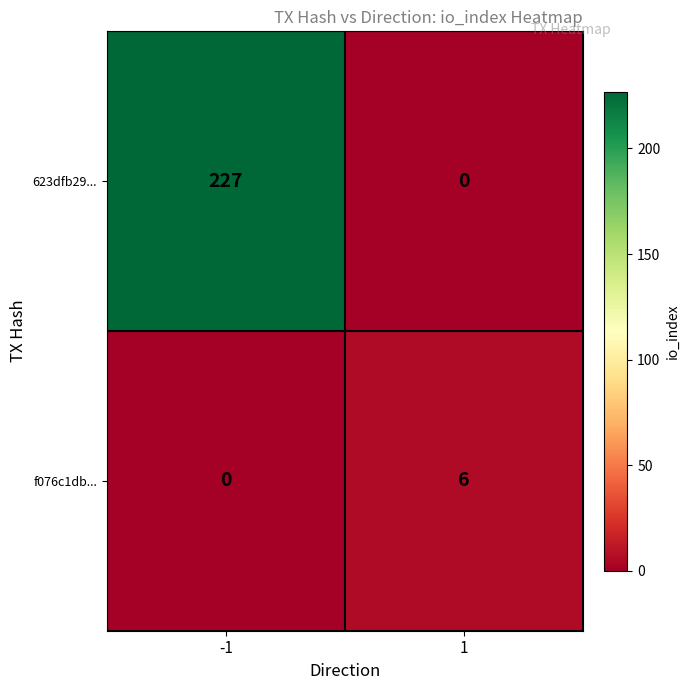

How many distinct data groups are displayed?

2